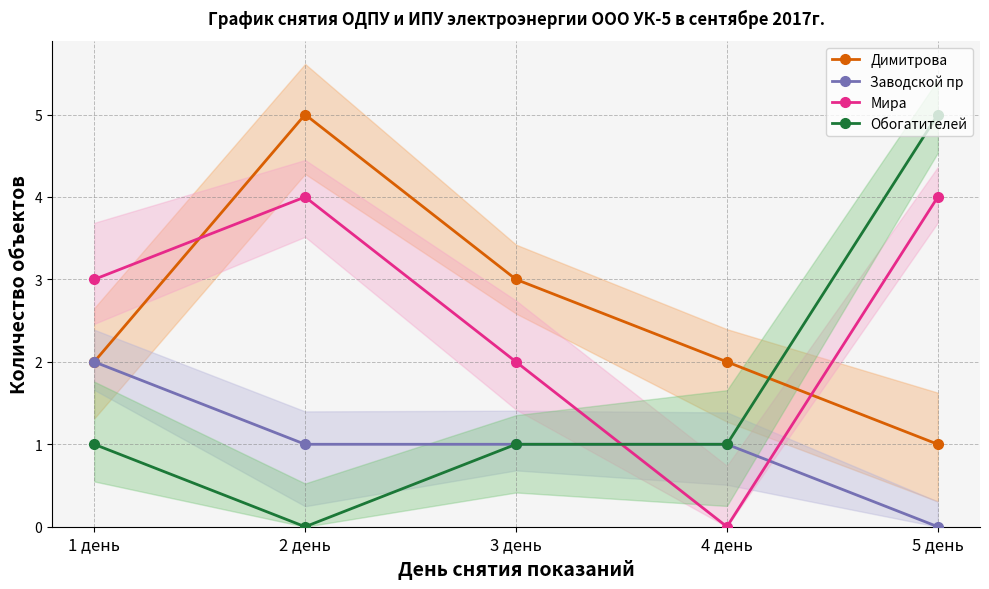

What are all the series names shown in the legend?

Димитрова, Заводской пр, Мира, Обогатителей